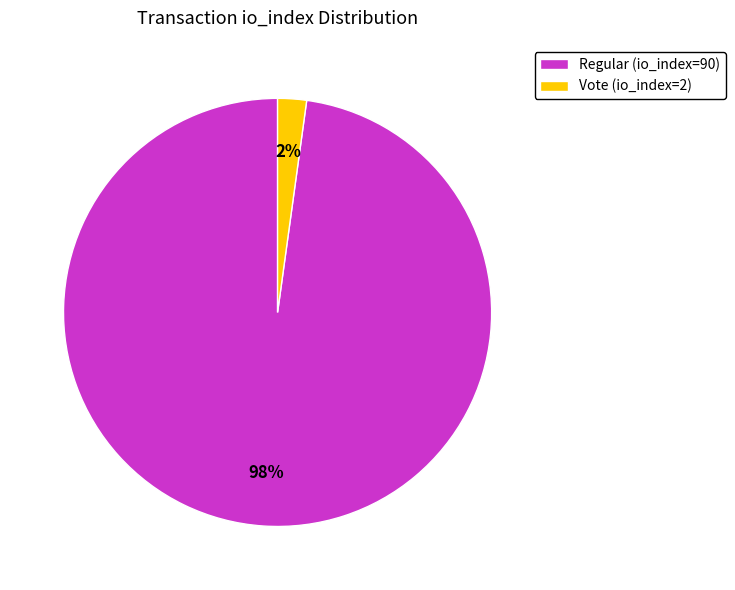

Is it true that Regular (io_index=90) is 98% of the pie?

True